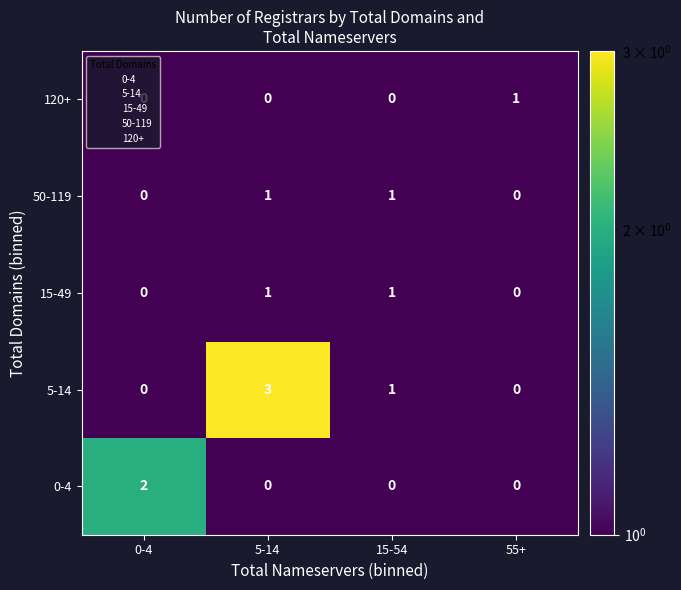

Is it true that 15-49 equals 1 at 15-54?

True